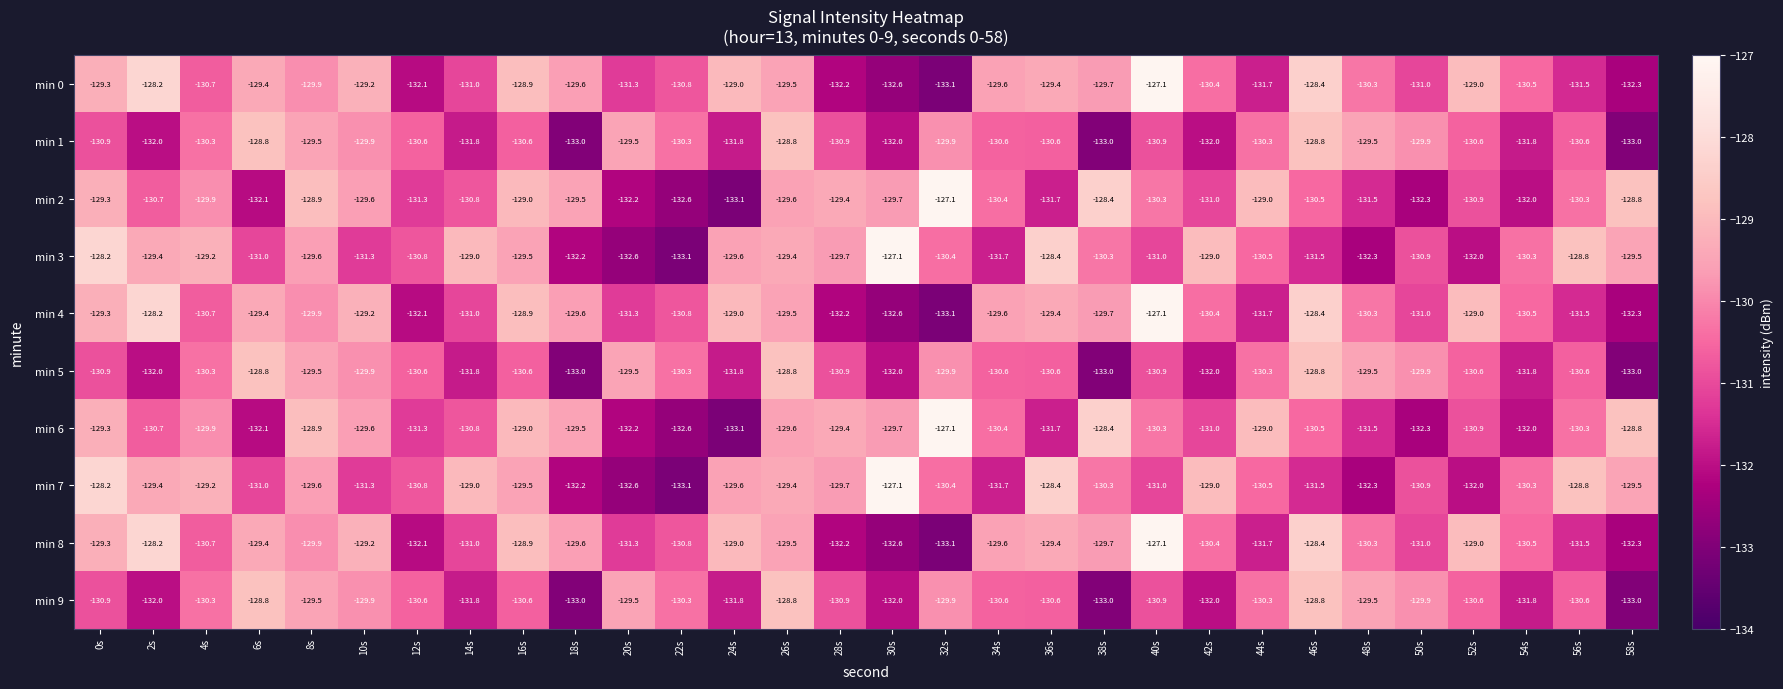

What is the sum of all min 1 values?

-3922.2